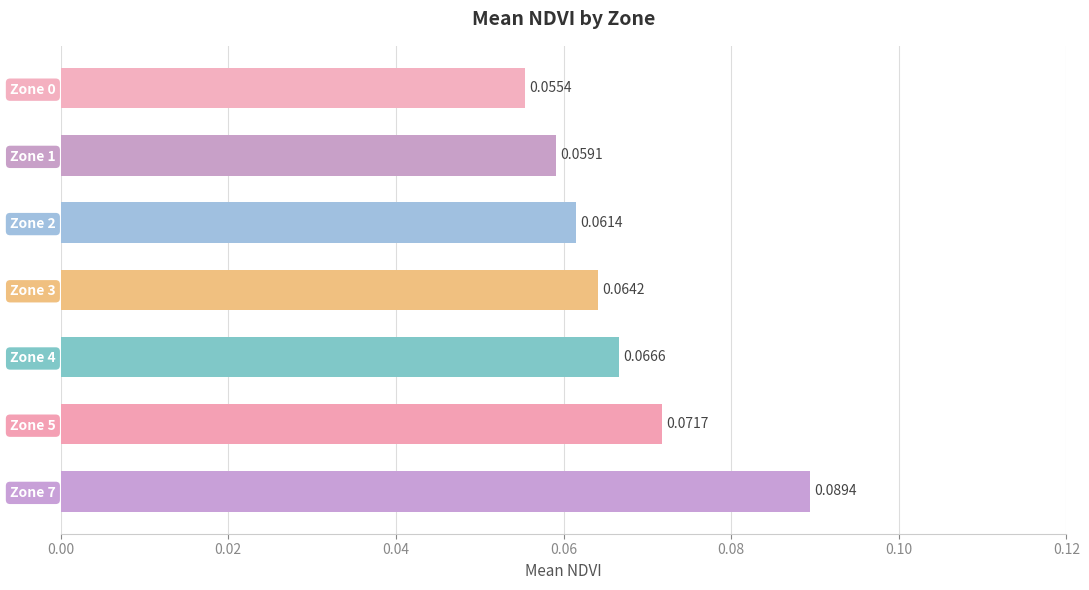

Where is the data nearest to the value 0?

Zone 0